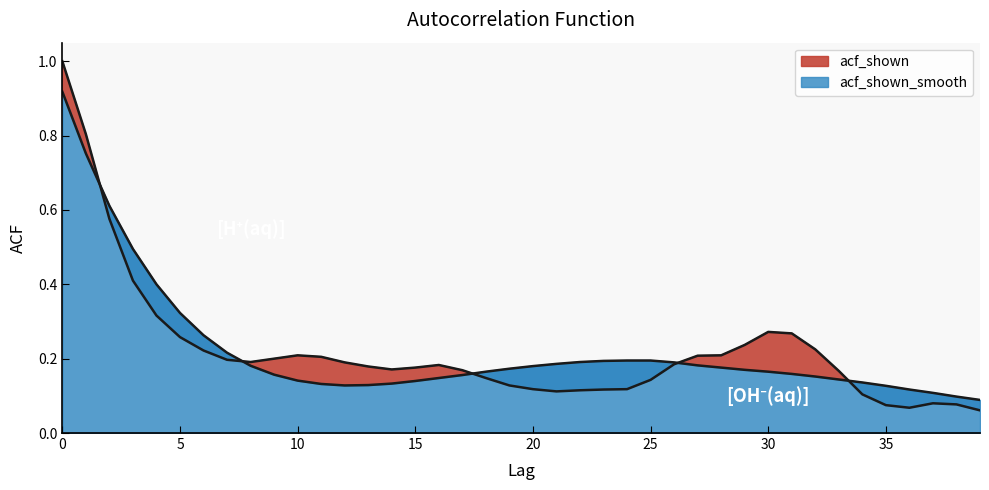

Which series ends up on top after the final intersection of acf_shown and acf_shown_smooth?

acf_shown_smooth